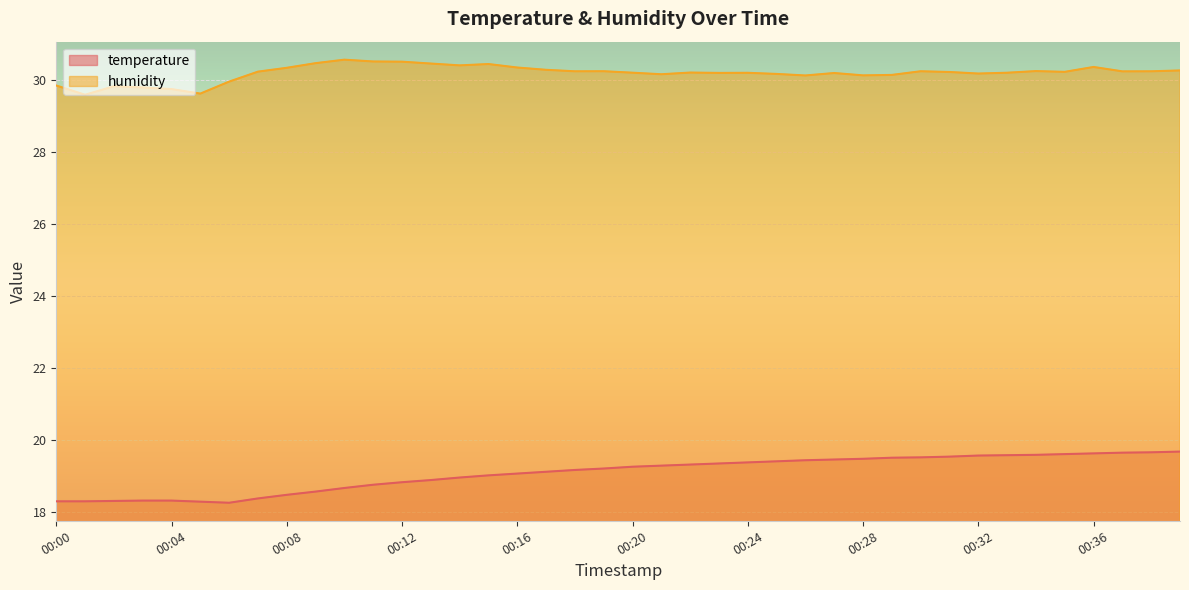

What is the average value of the temperature series?

19.1